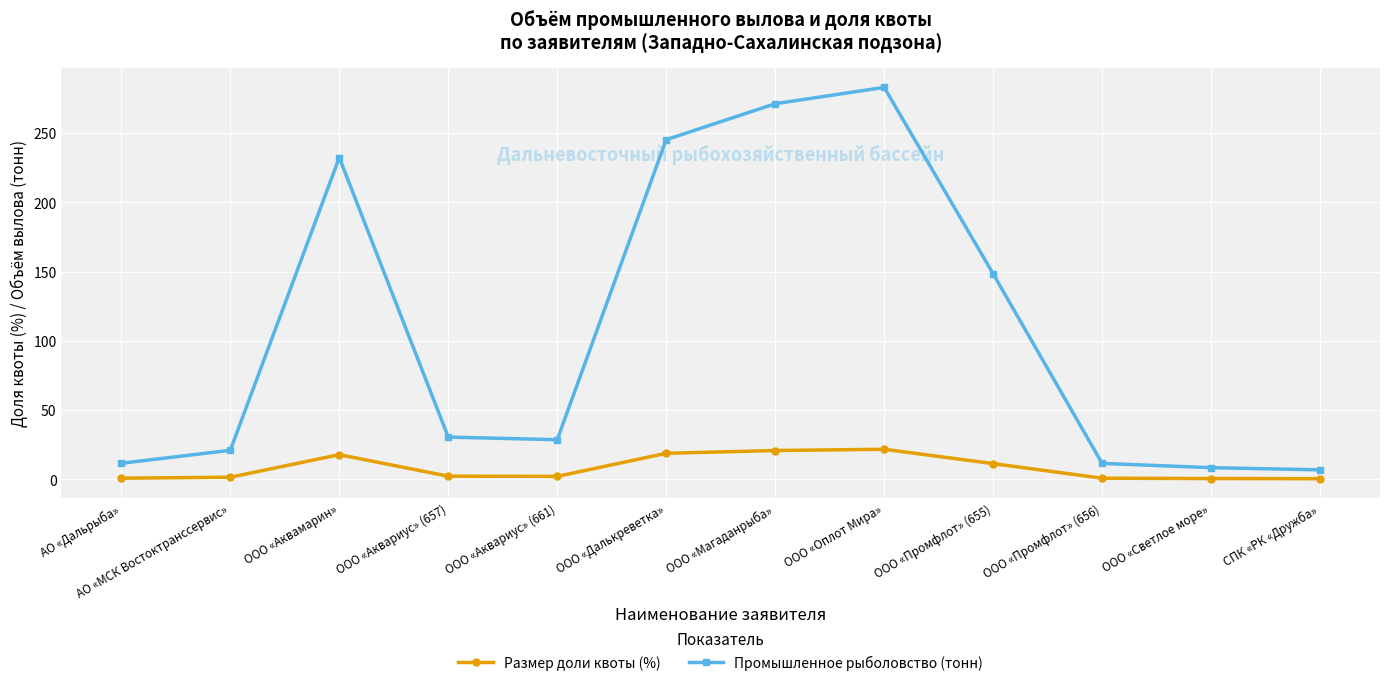

Is the value of Промышленное рыболовство (тонн) at ООО «Аквамарин» greater than the value of Размер доли квоты (%) at СПК «РК «Дружба»?

Yes